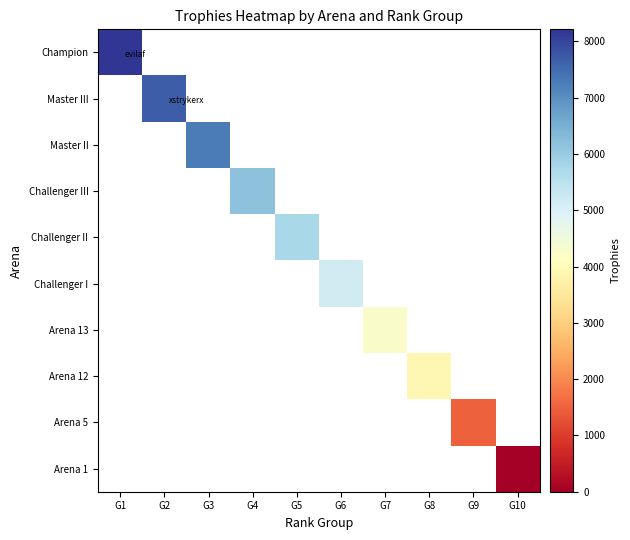

At G1, list the series in order from smallest to largest.

Champion, Master III, Master II, Challenger III, Challenger II, Challenger I, Arena 13, Arena 12, Arena 5, Arena 1